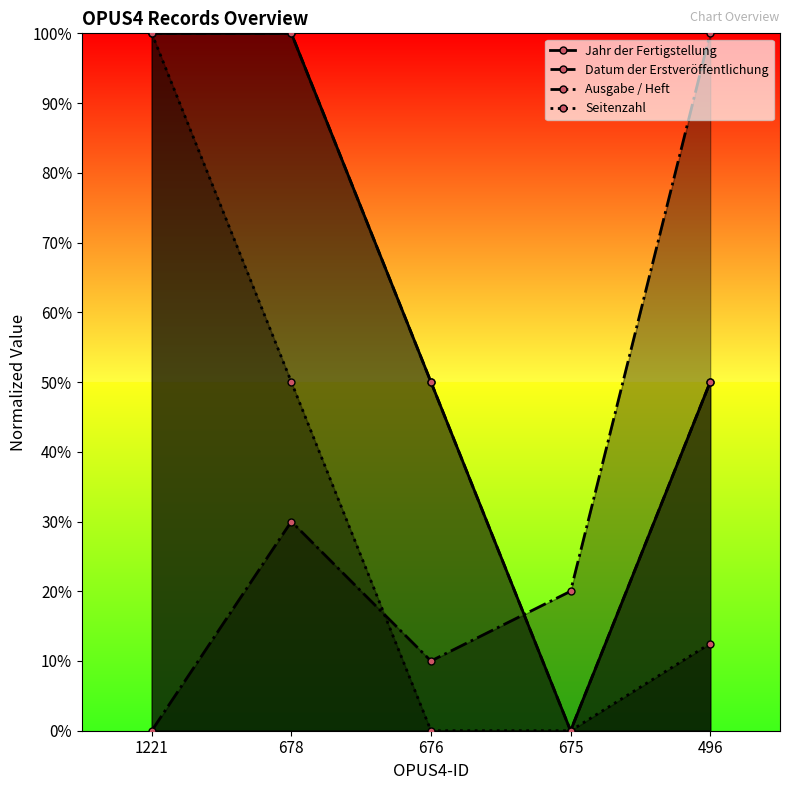

How many values in Seitenzahl are above zero?

3